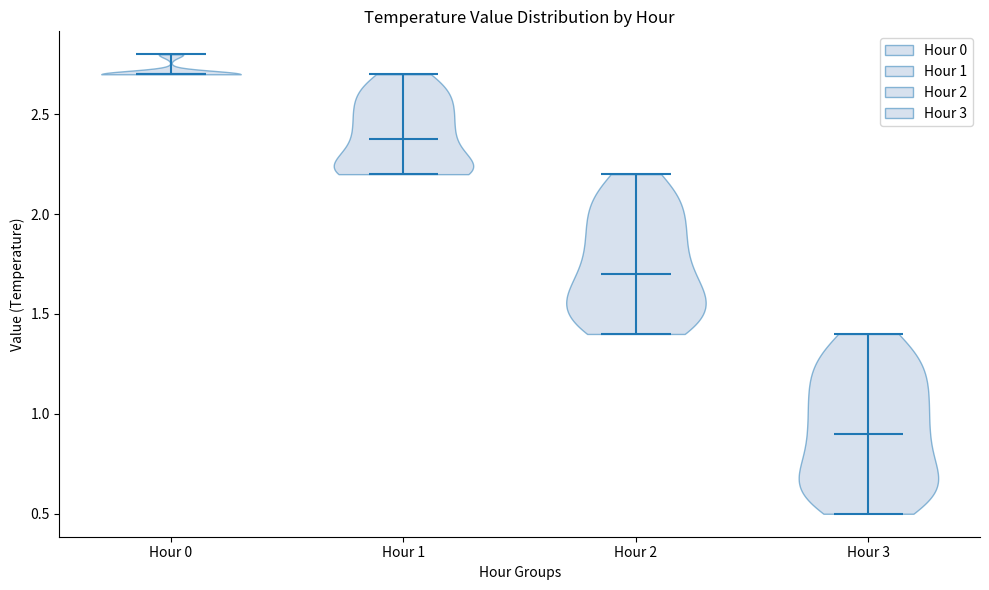

Reading left to right, read every violin against the y-axis: where its median line is, and the lowest and highest points it reaches. The values are not printed on the chart, so give them approximately, as read against the axis.

Hour 0: median line 2.7, lowest point 2.7, highest point 2.8
Hour 1: median line 2.4, lowest point 2.2, highest point 2.7
Hour 2: median line 1.7, lowest point 1.4, highest point 2.2
Hour 3: median line 0.9, lowest point 0.5, highest point 1.4